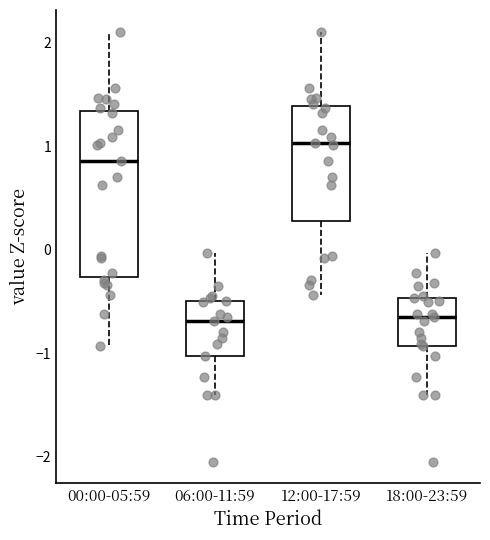

Which box is the tallest, from its lower edge to its upper edge?

00:00-05:59